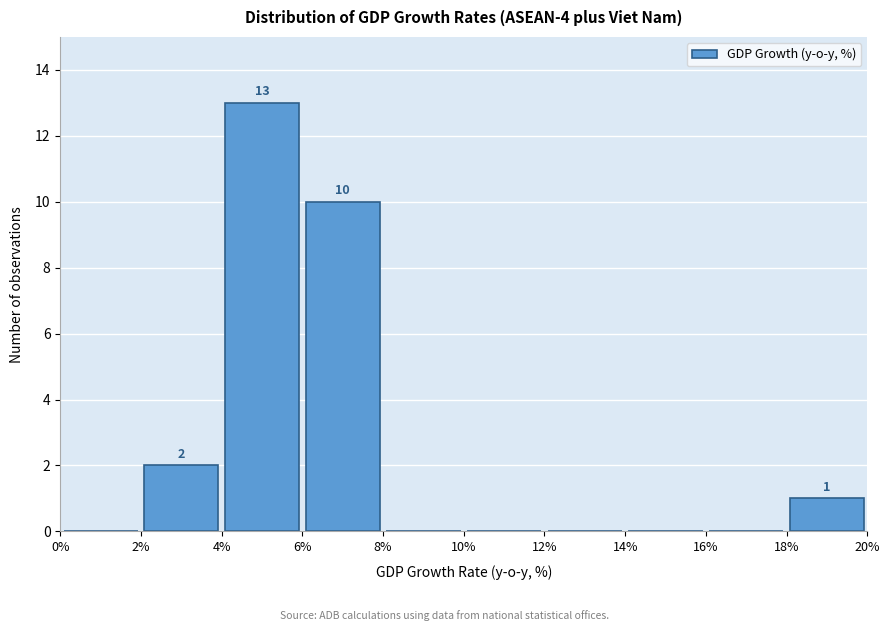

Over which range of the x-axis is the bar tallest?

4% to 6%